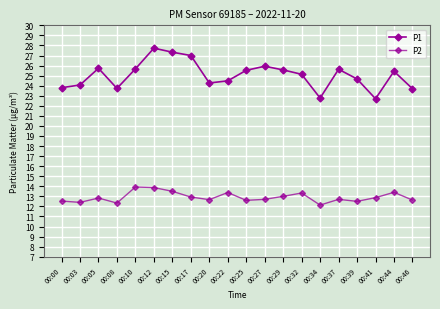

How many lines are shown in the chart?

2